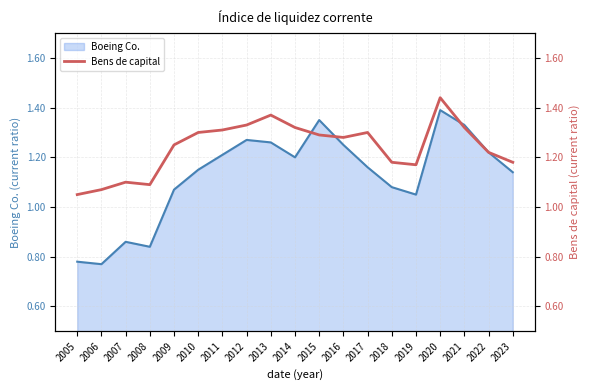

Is it true that Boeing Co. equals 2.1 at 2012?

False